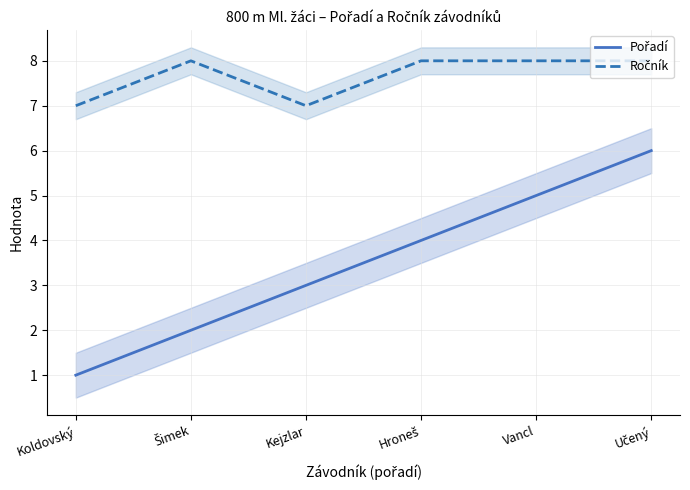

What are all the series names shown in the legend?

Pořadí, Ročník